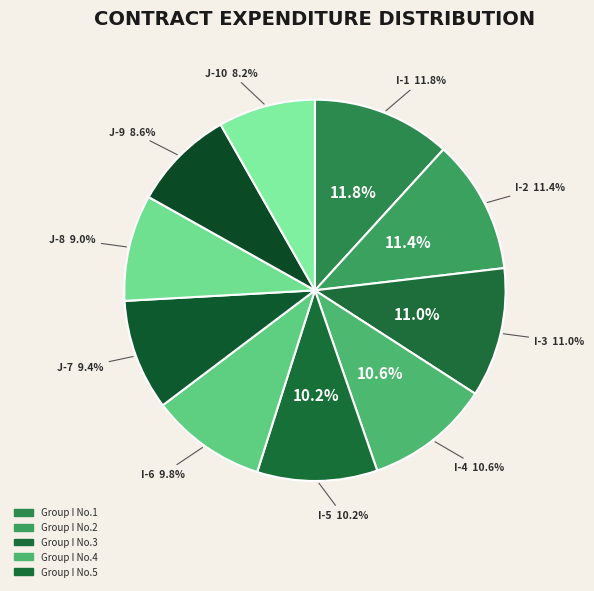

How many segments does this pie chart have?

10